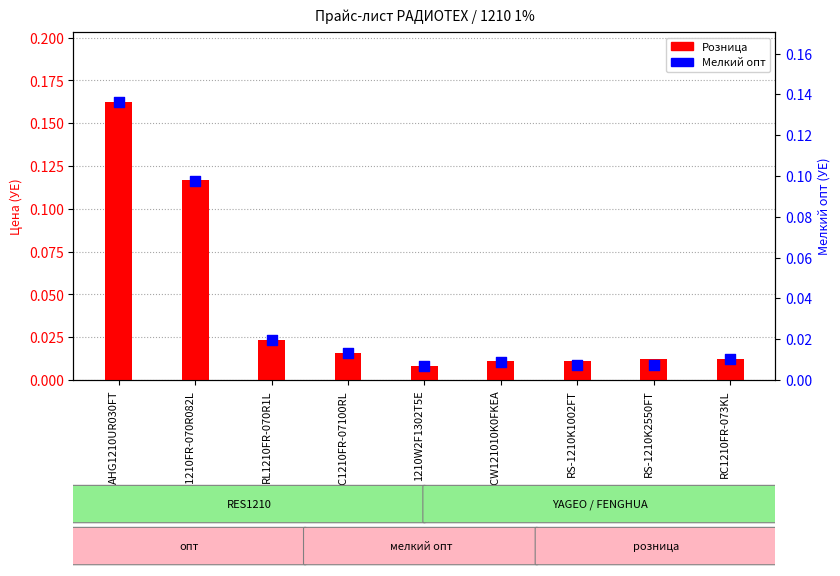

Which series reaches the maximum Y coordinate?

Розница